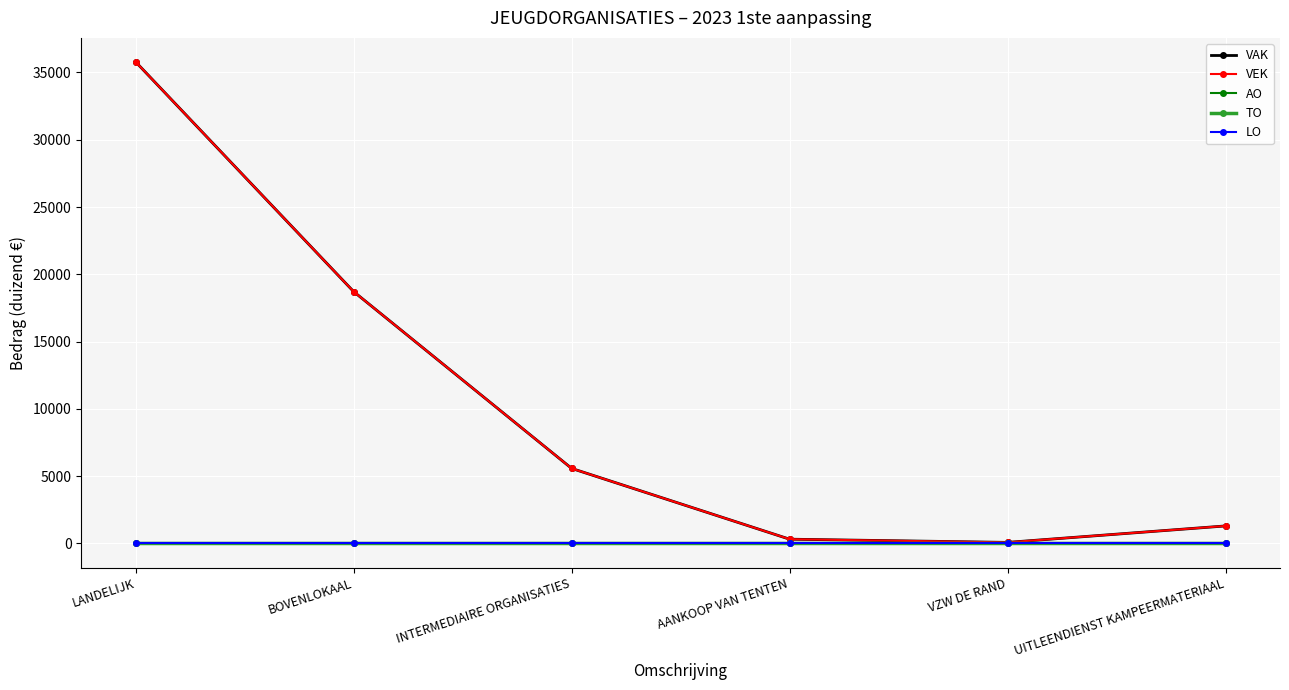

What is the difference between the second highest and minimum values in the VAK series?

18634